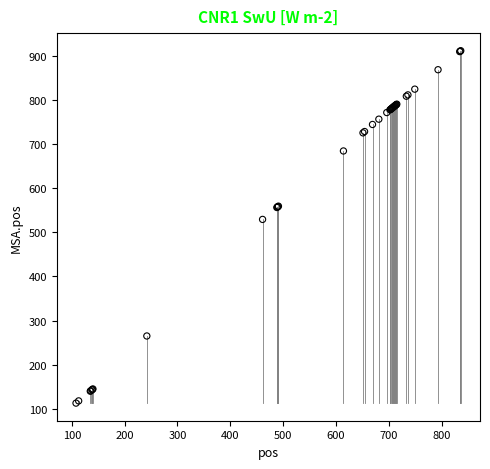

What Y value in the scatter plot is closest to 512?

529